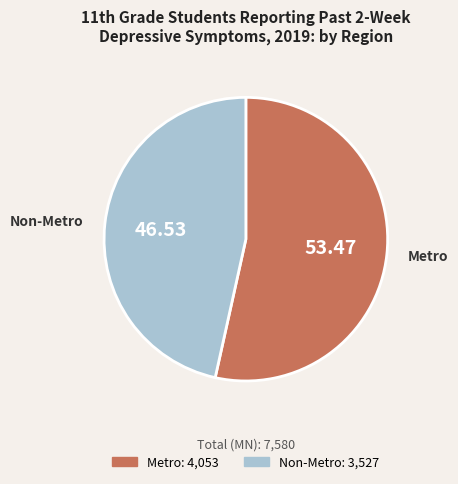

Which category has the biggest portion of the pie?

Metro